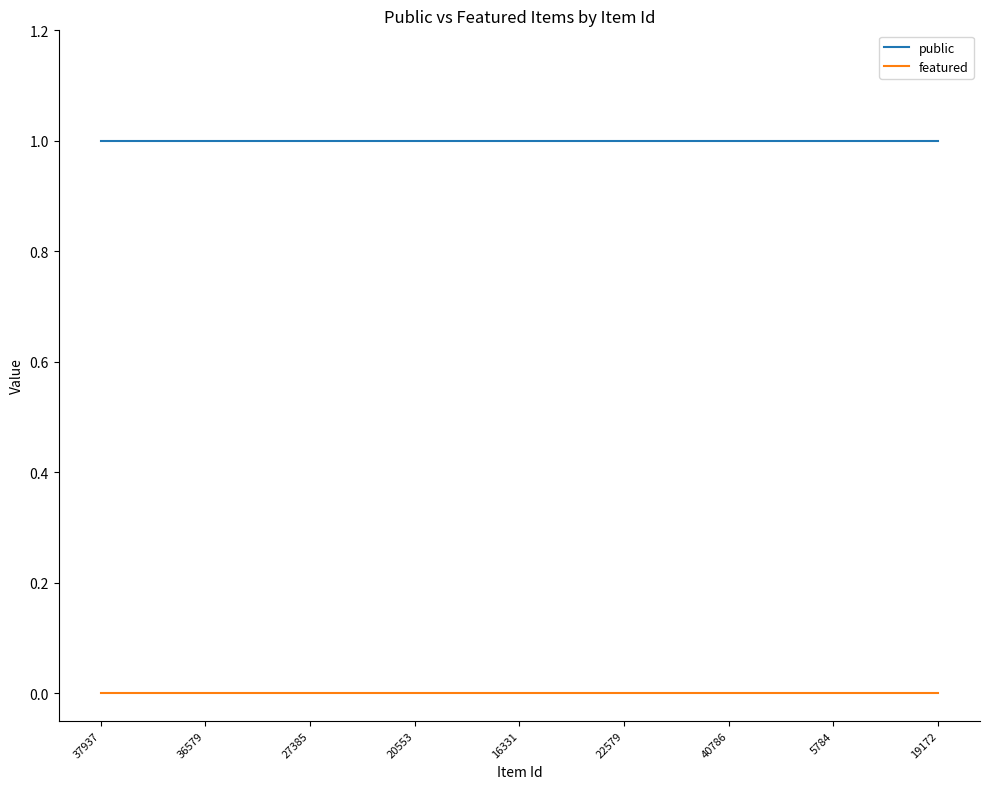

Is this an area chart (filled region under the line)?

No